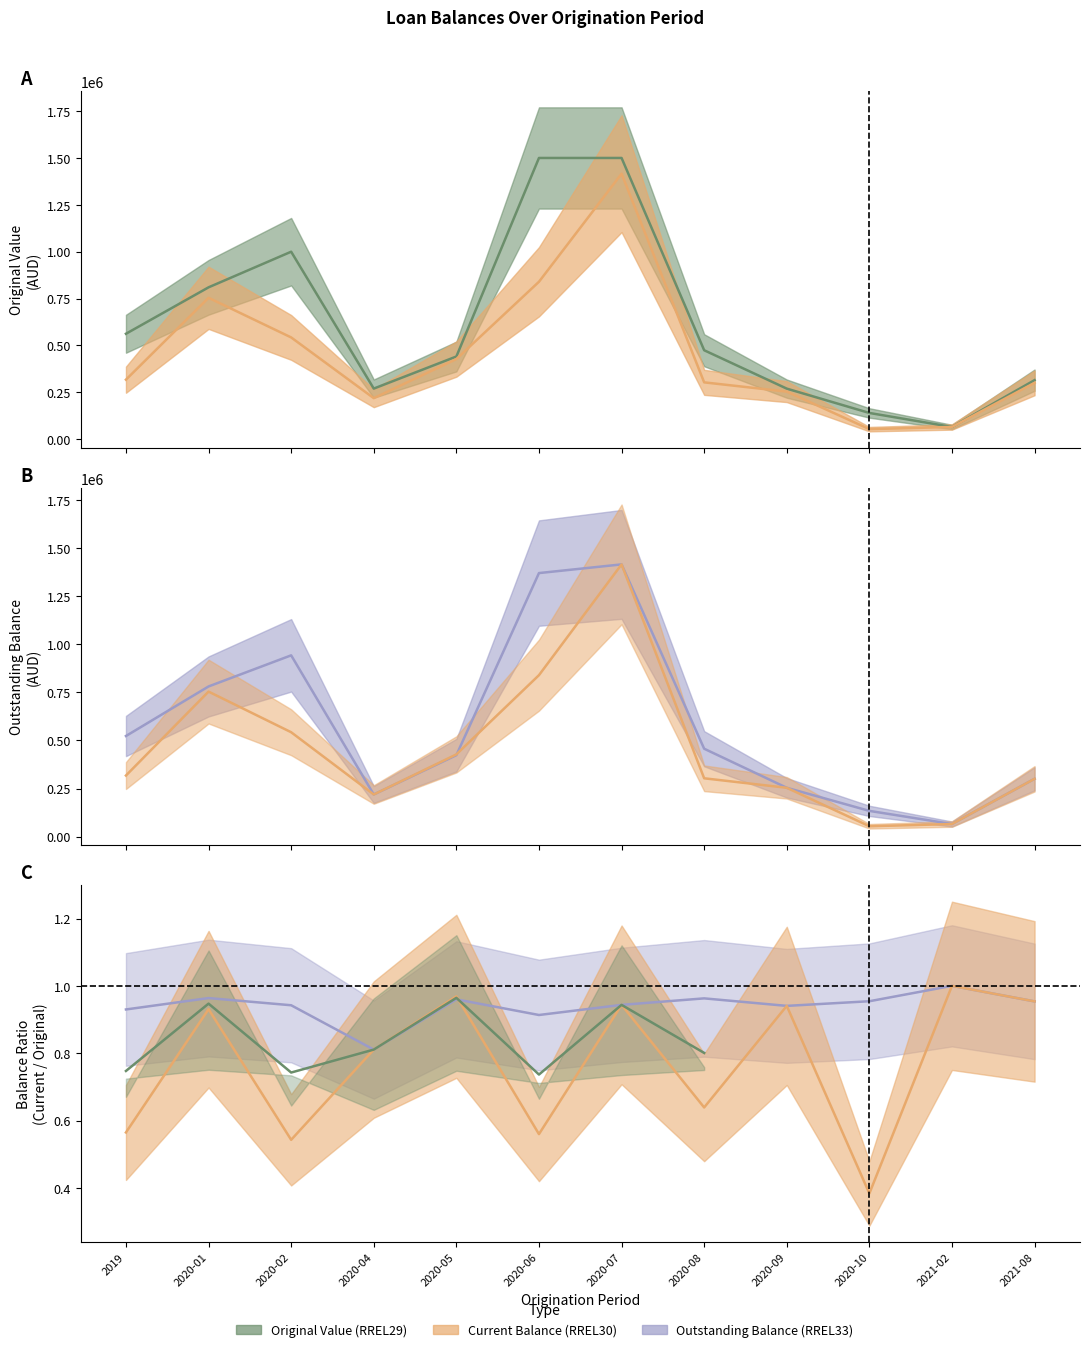

Reading left to right, list all the values displayed in this chart.

Original Value (RREL29): 562400.0	810000.0	1000000.0	270000.0	441000.0	1500000.0	1500000.0	474500.0	269750.0	140000.0	65275.0	315000.0
Current Balance (RREL30): 317580.0	754179.1	542818.2	218978.4	427500.5	839675.9	1415942.8	303206.7	253824.4	53666.6	65311.1	300600.5
Outstanding Balance (RREL33): 523210.2	780997.7	942818.2	218978.4	423510.2	1370775.9	1415942.8	457078.2	253824.4	133666.6	65311.1	300600.5